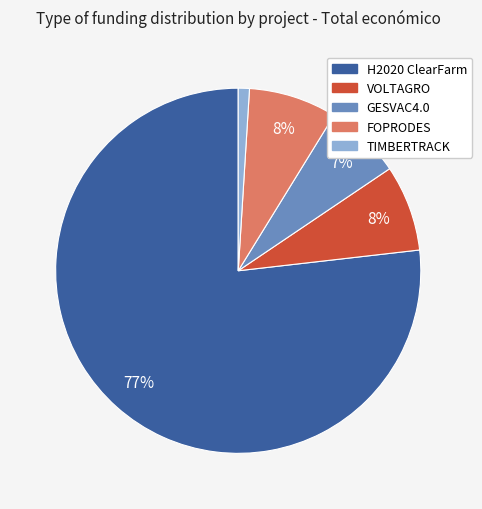

Is there any slice that represents more than half of the pie?

Yes